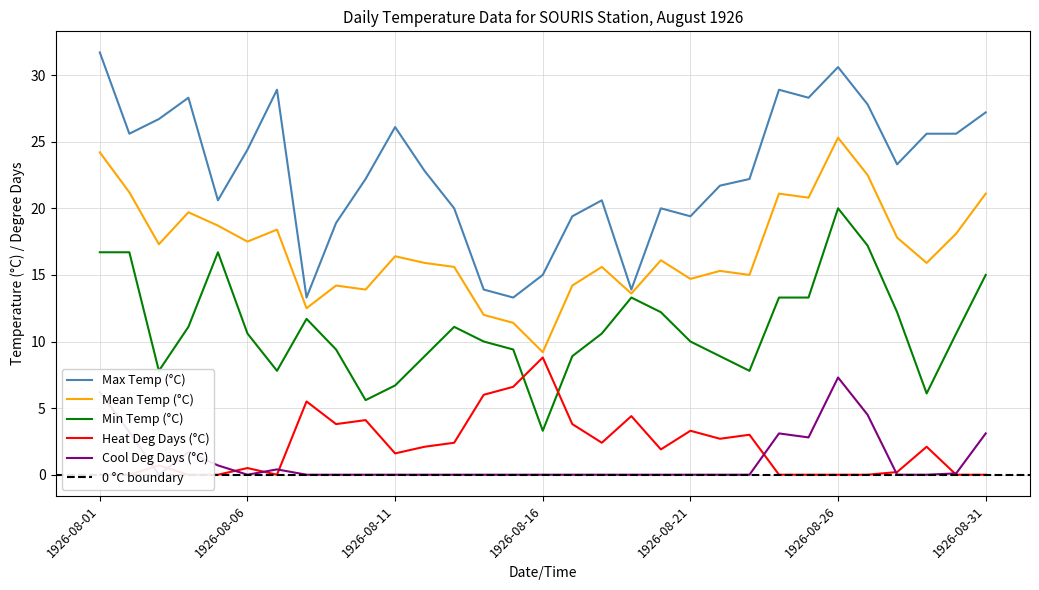

Which category has the lowest value in the Min Temp (°C) series?

1926-08-16